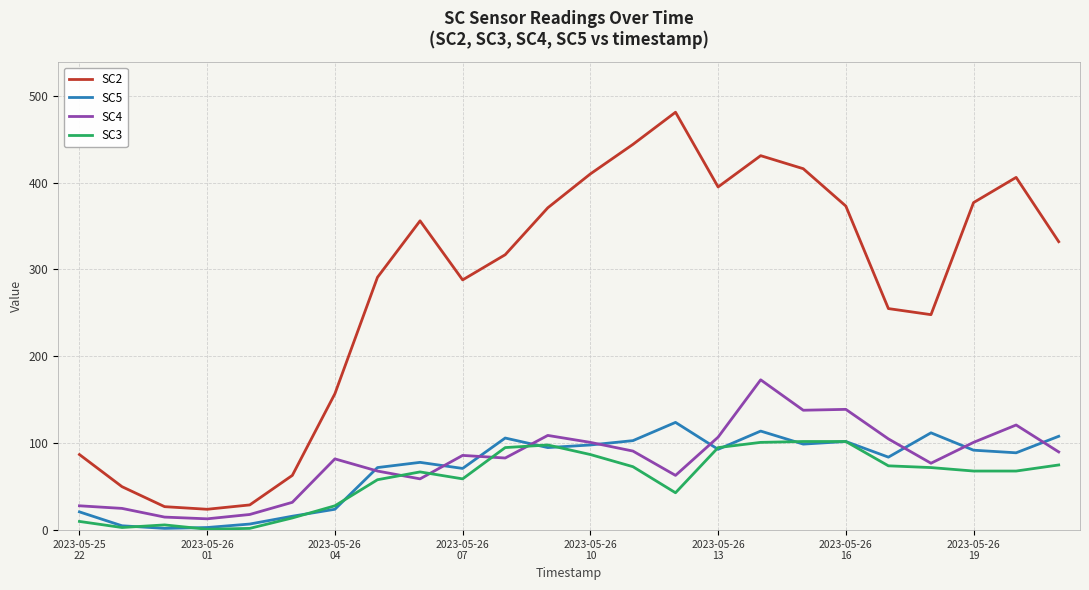

Which series has the widest spread of values?

SC2